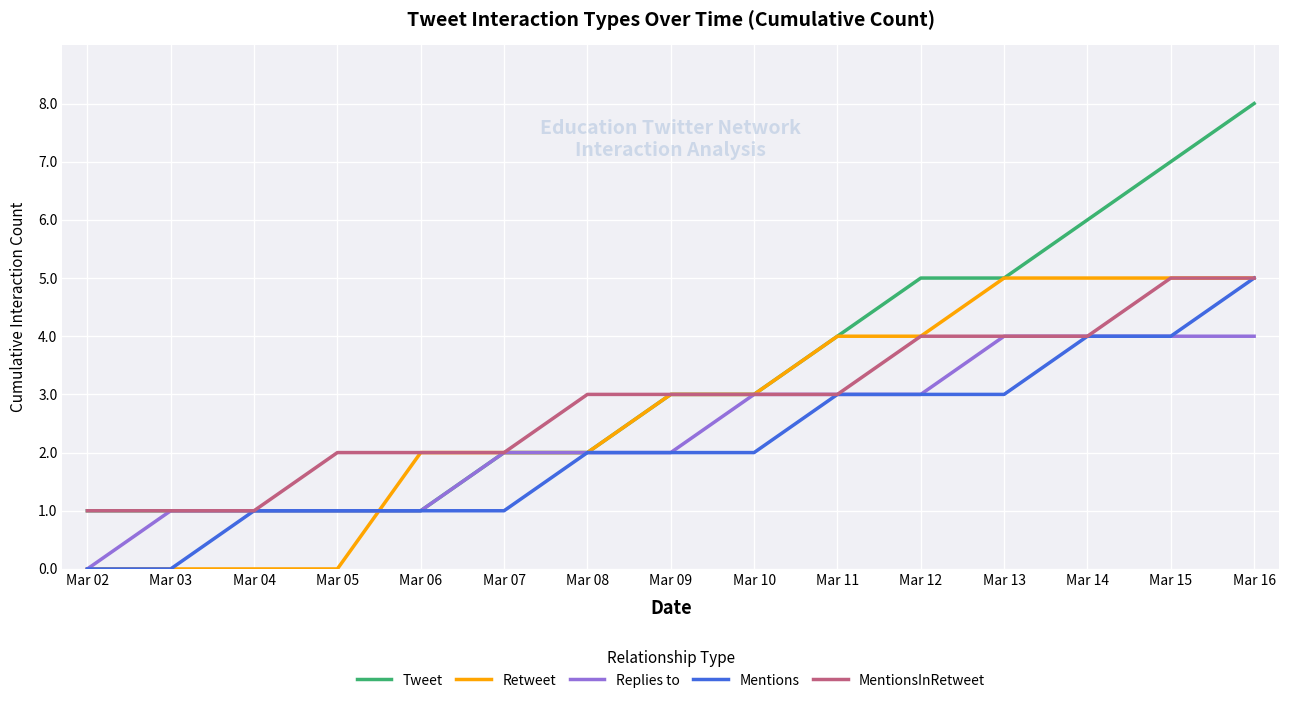

What is the total value across all series at Mar 14?

23